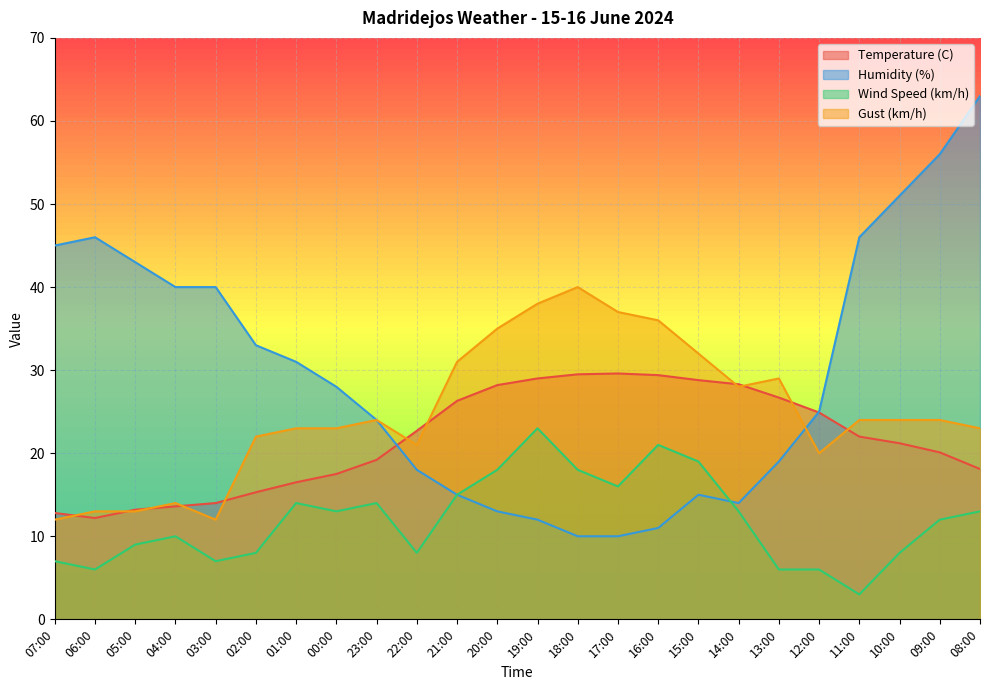

Which label corresponds to the largest value in the chart?

08:00